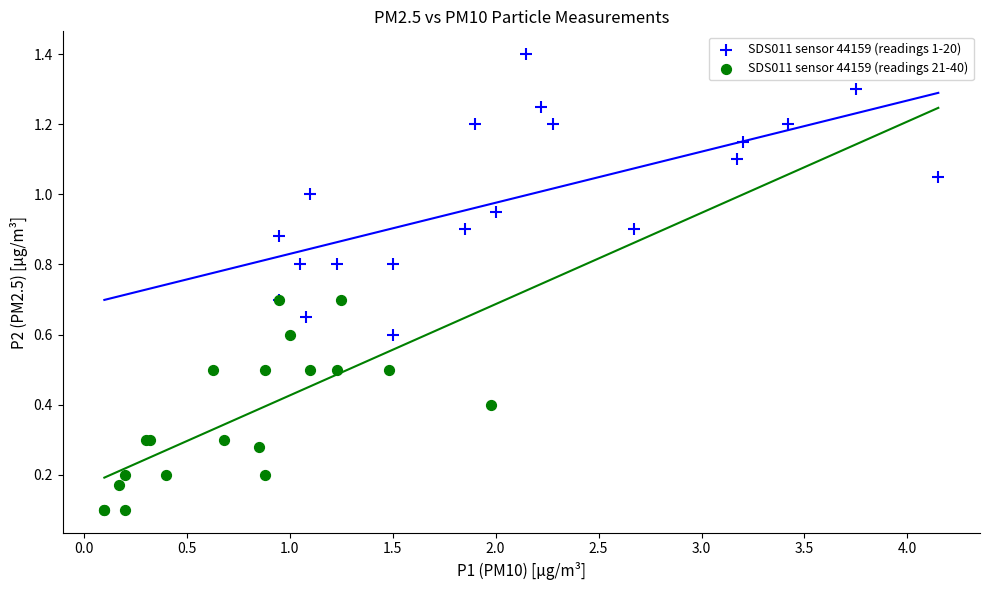

Which series has the widest spread of Y values?

SDS011 sensor 44159 (readings 1-20)